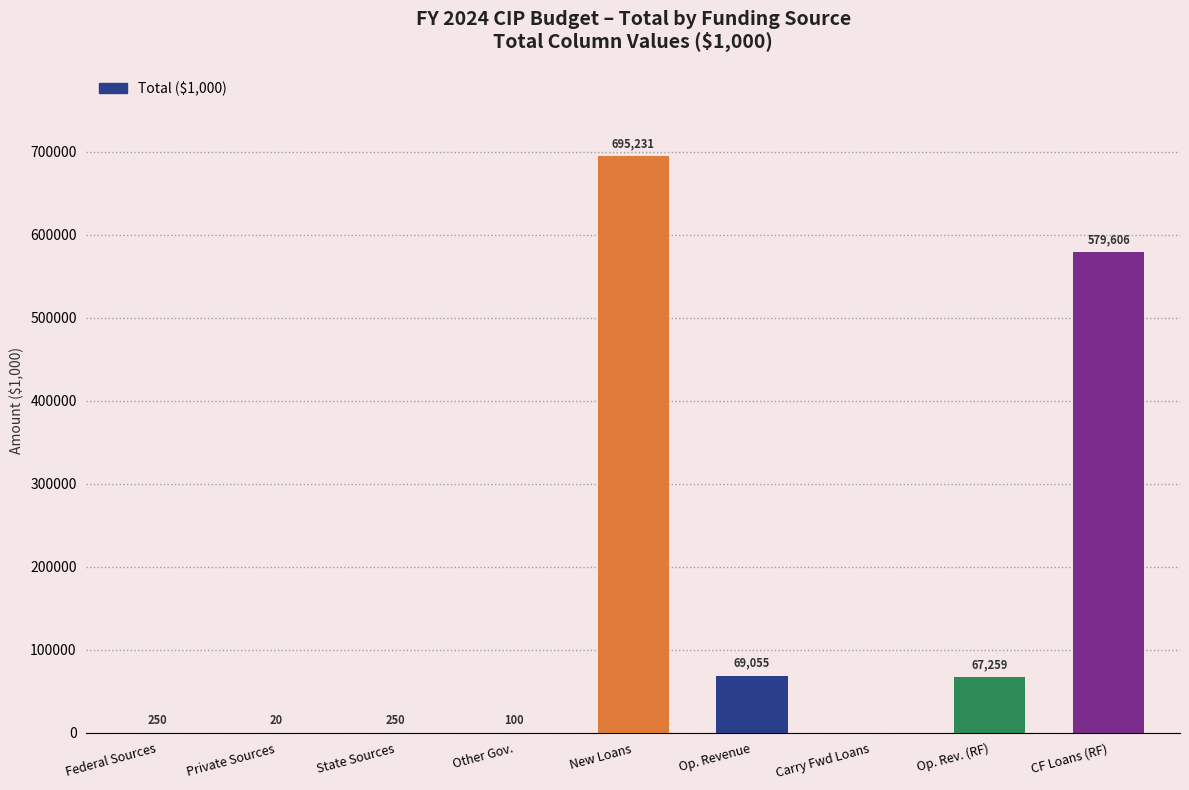

Which label corresponds to the largest value in the chart?

New Loans